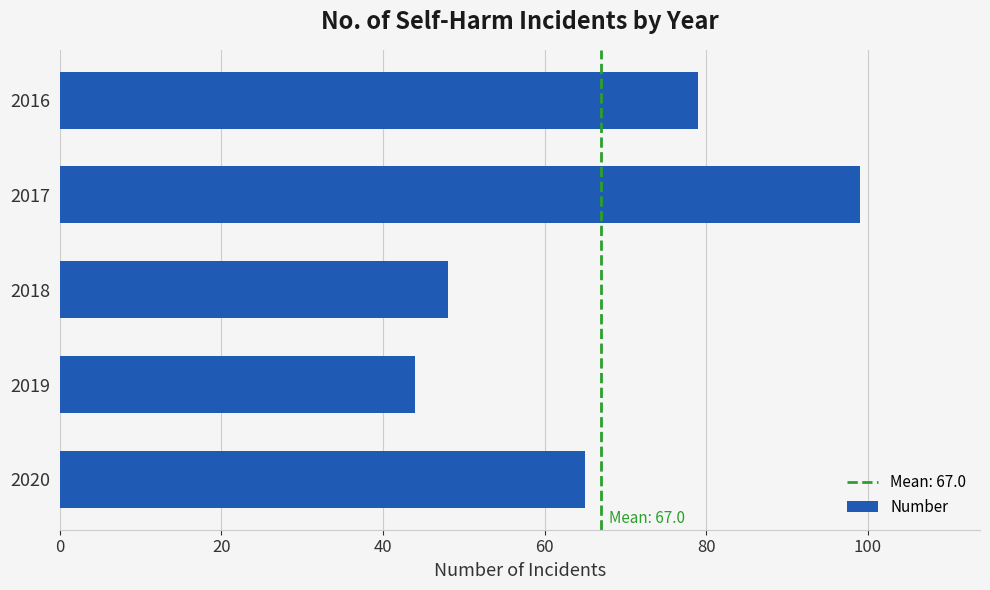

What is the ratio of the value at 2016 to the value at 2019?

1.8